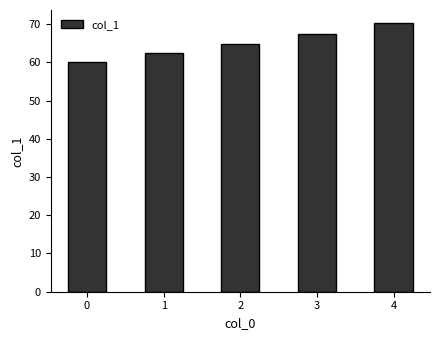

How many data points are above 64?

3